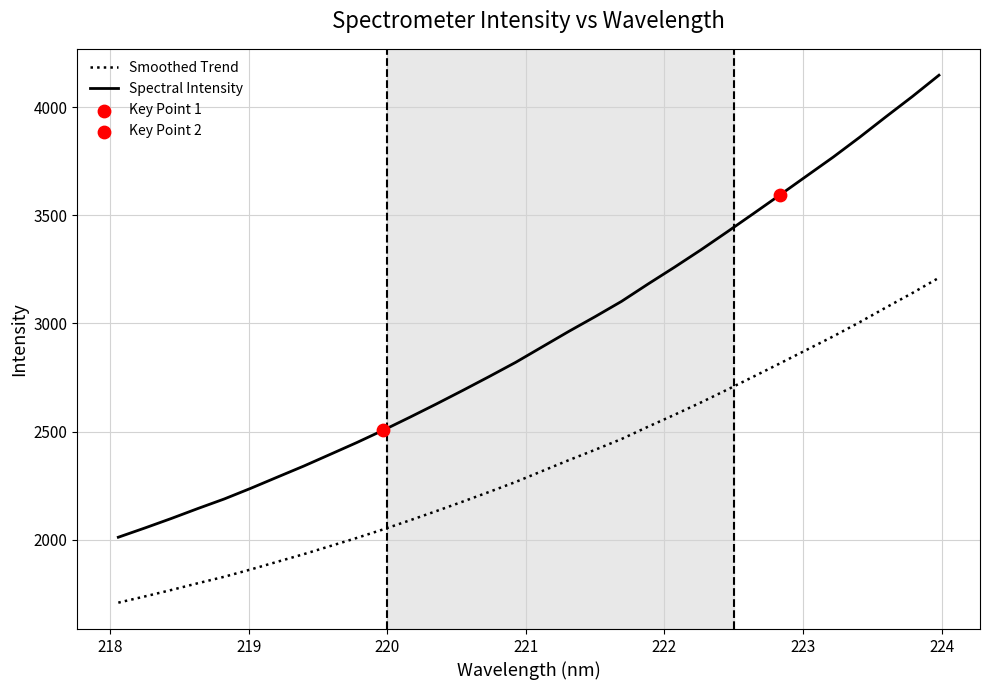

Rank the series by their maximum value, from lowest to highest.

Smoothed Trend, Spectral Intensity